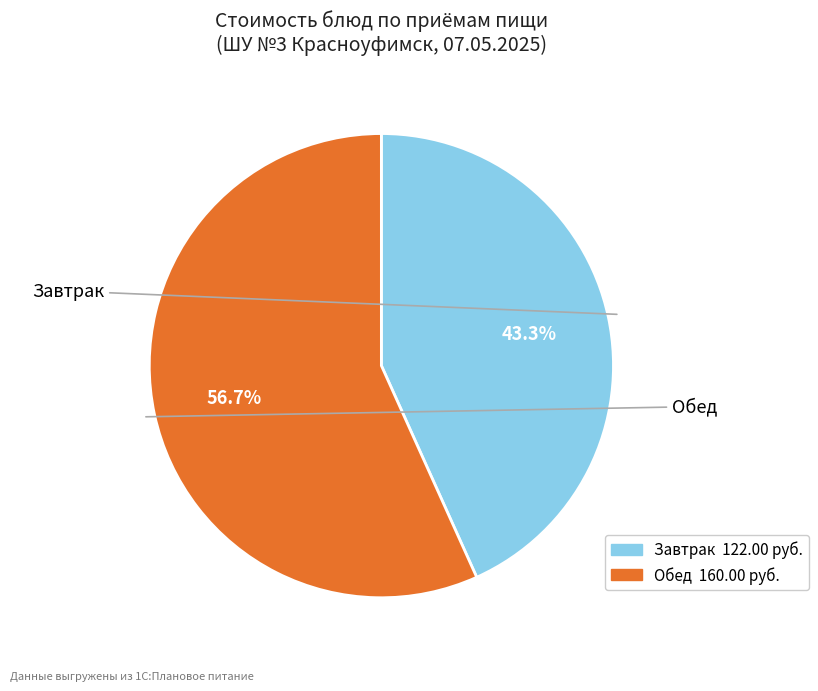

Is there any slice that represents more than half of the pie?

Yes